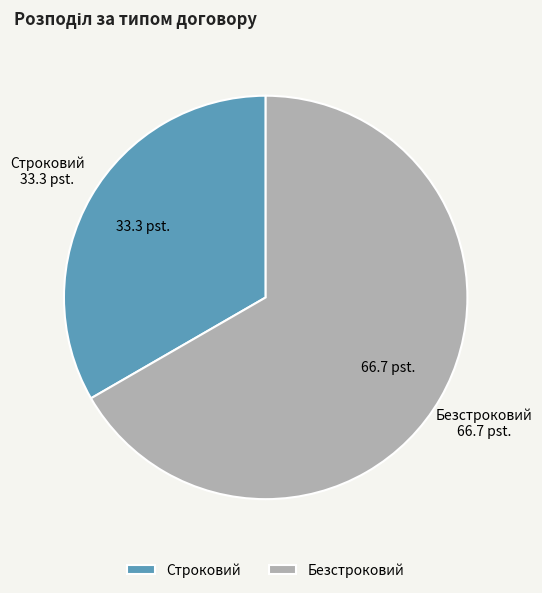

Is it true that Безстроковий is 56% of the pie?

False